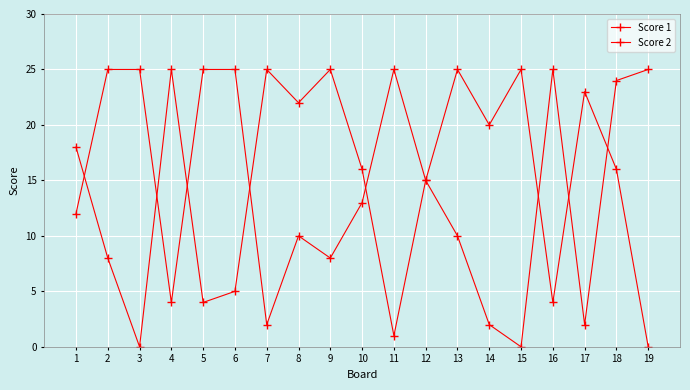

What is the difference between the Score 1 values at 5 and 4?

21